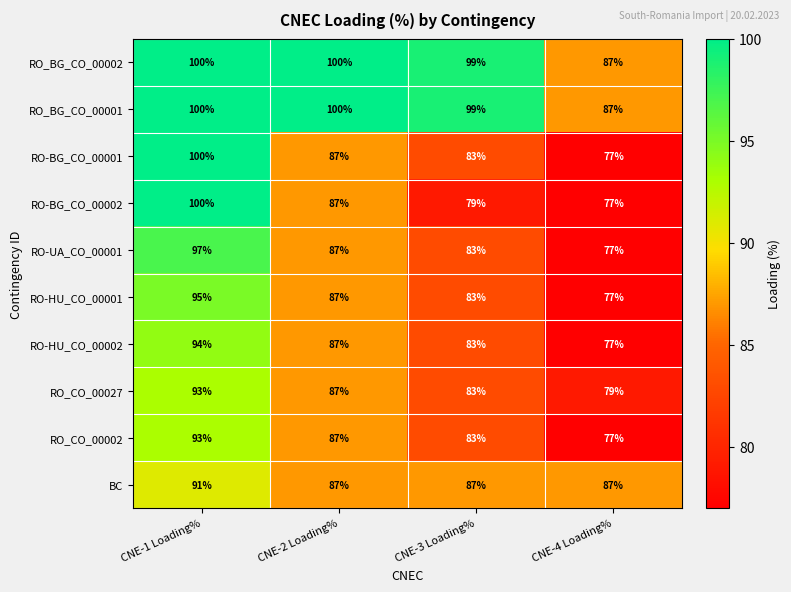

At how many categories does at least one series exceed 93?

3